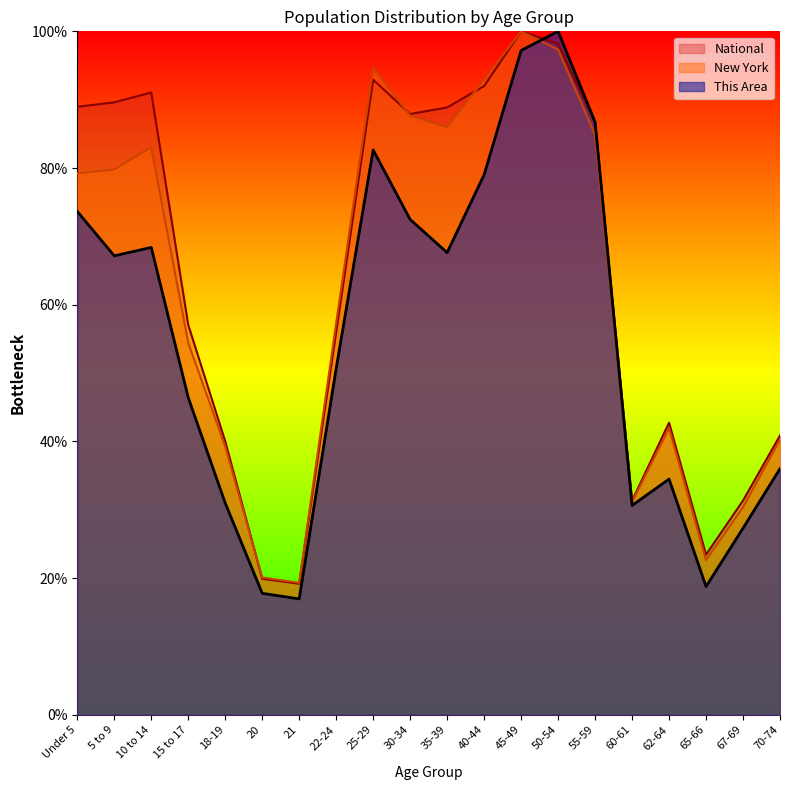

True or false: This Area and National cross at least once.

True